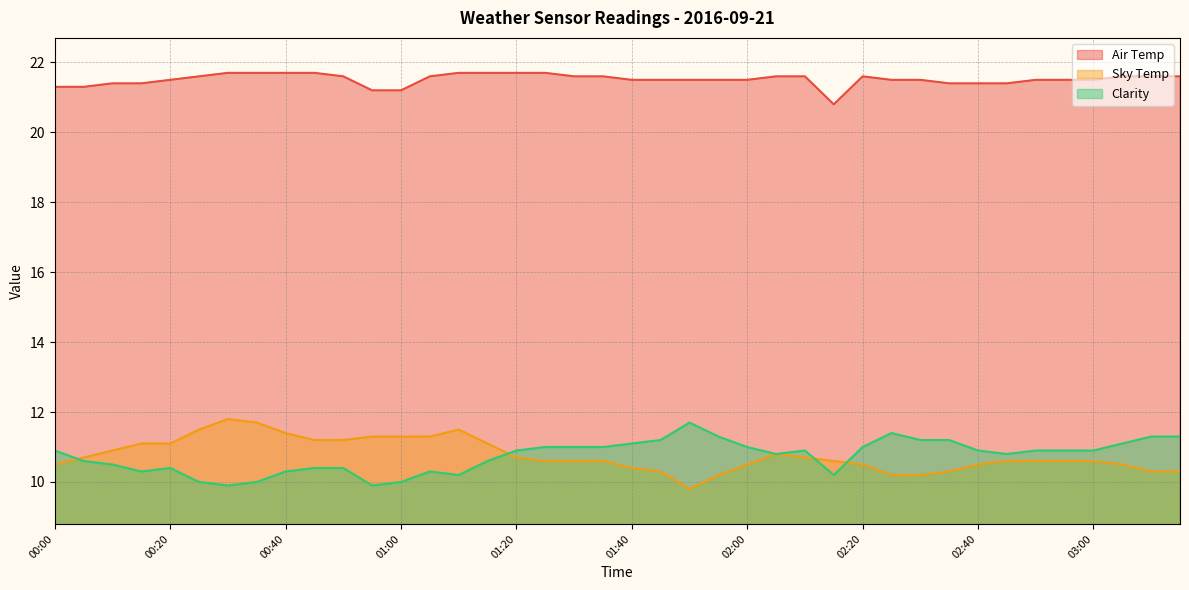

The value of Sky Temp at 02:00 is 10.5. True or false?

True